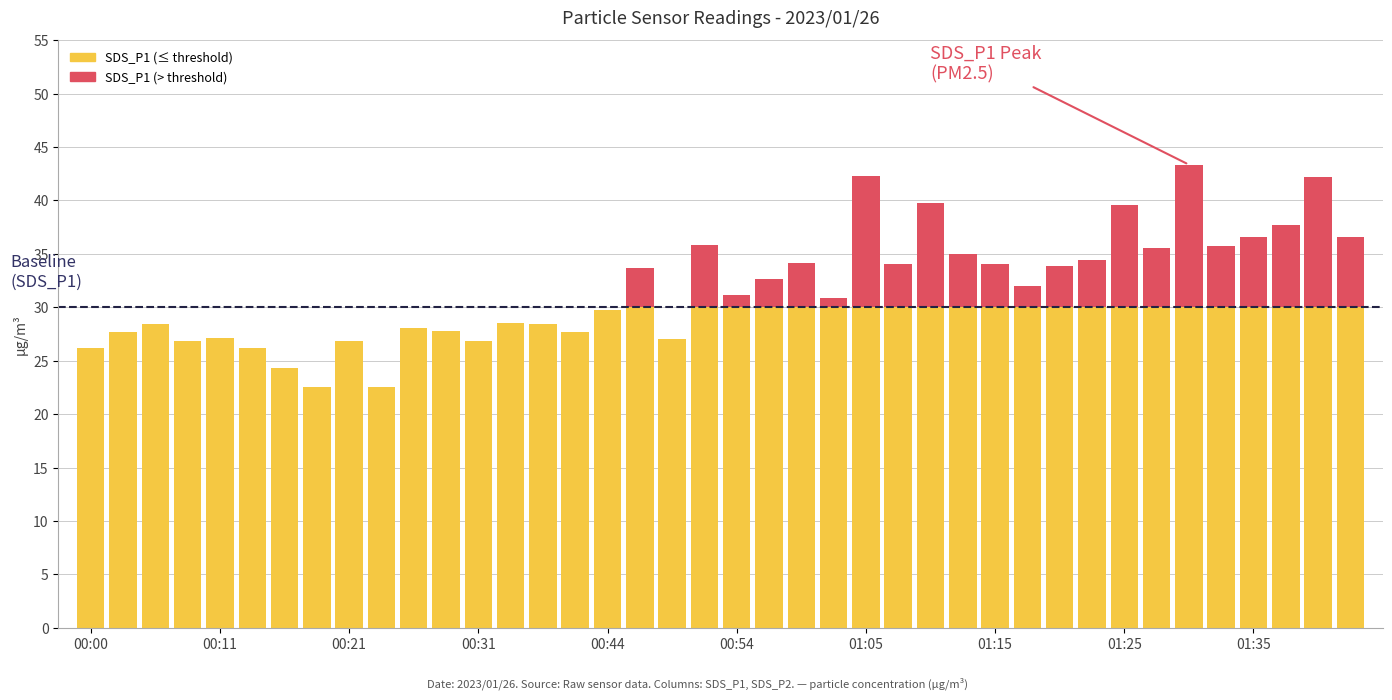

Does the chart contain stacked bars?

Yes